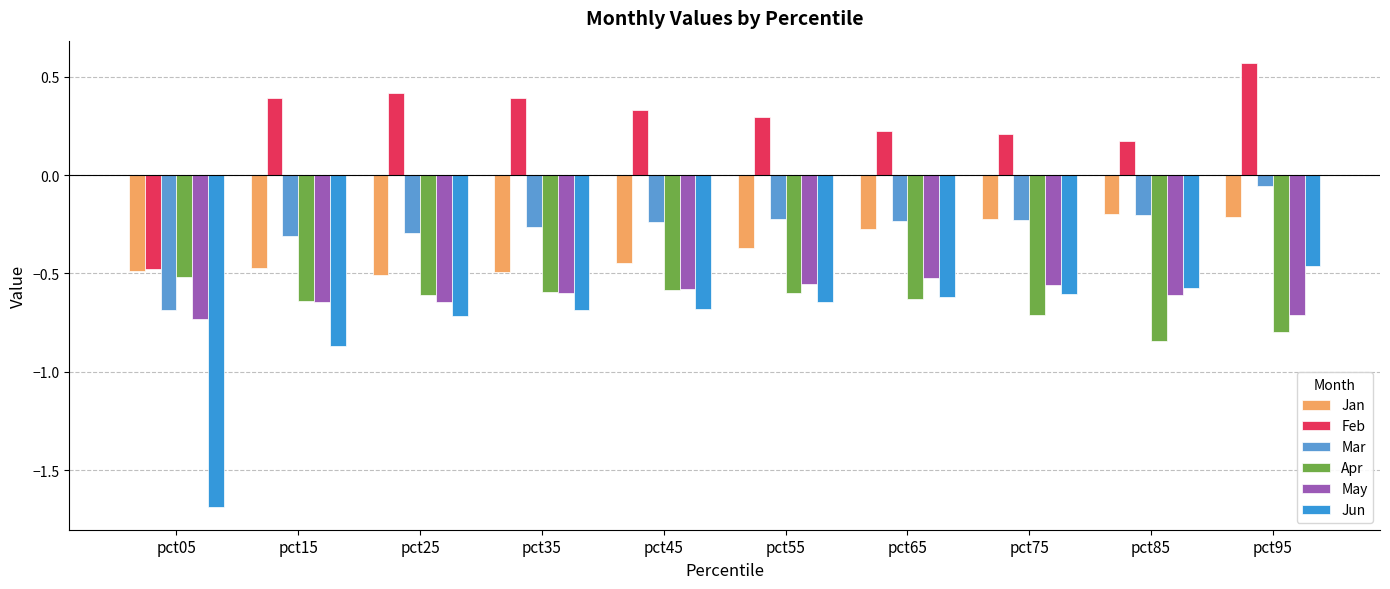

Does the chart contain any negative values?

Yes